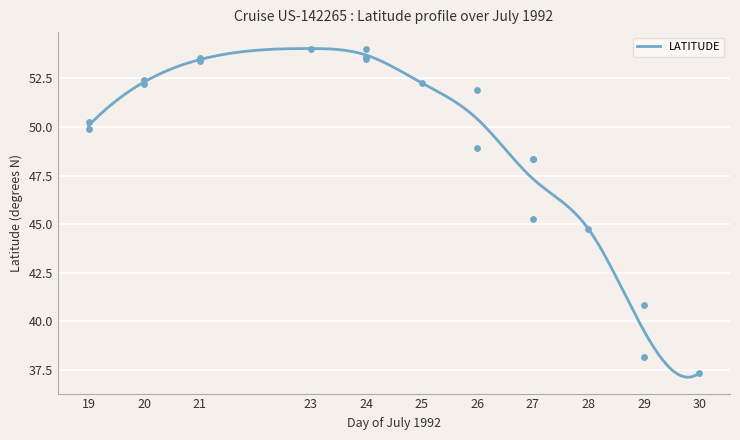

What is the change in value from 21 to 27?

-5.0